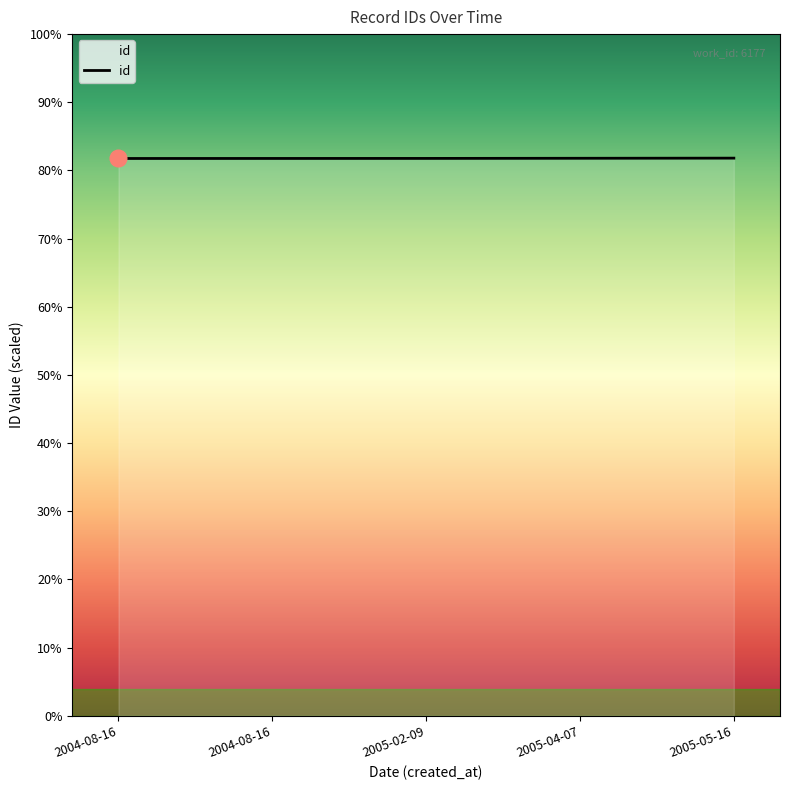

How many values are between 16352 and 16357?

3